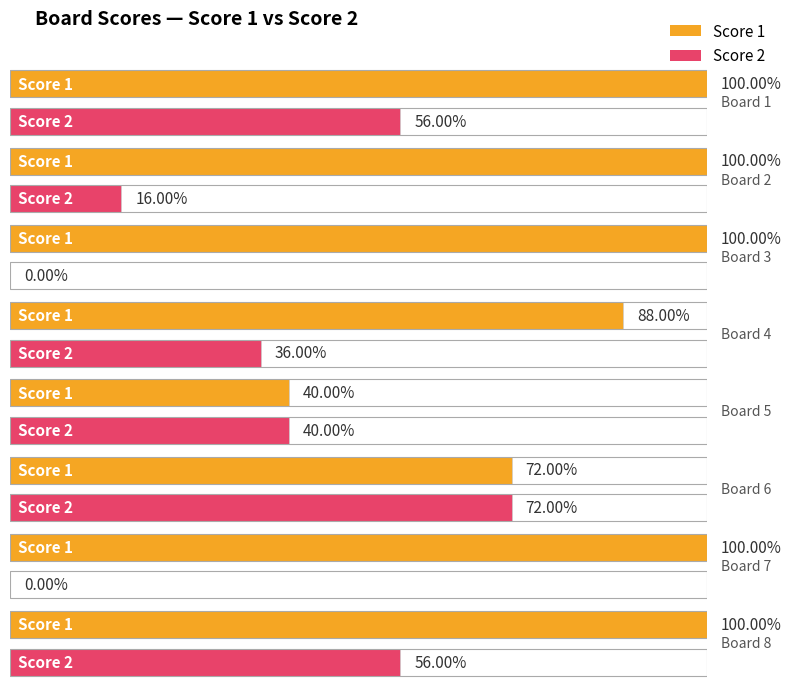

Which series changed the most between 7 and 8?

Score 2